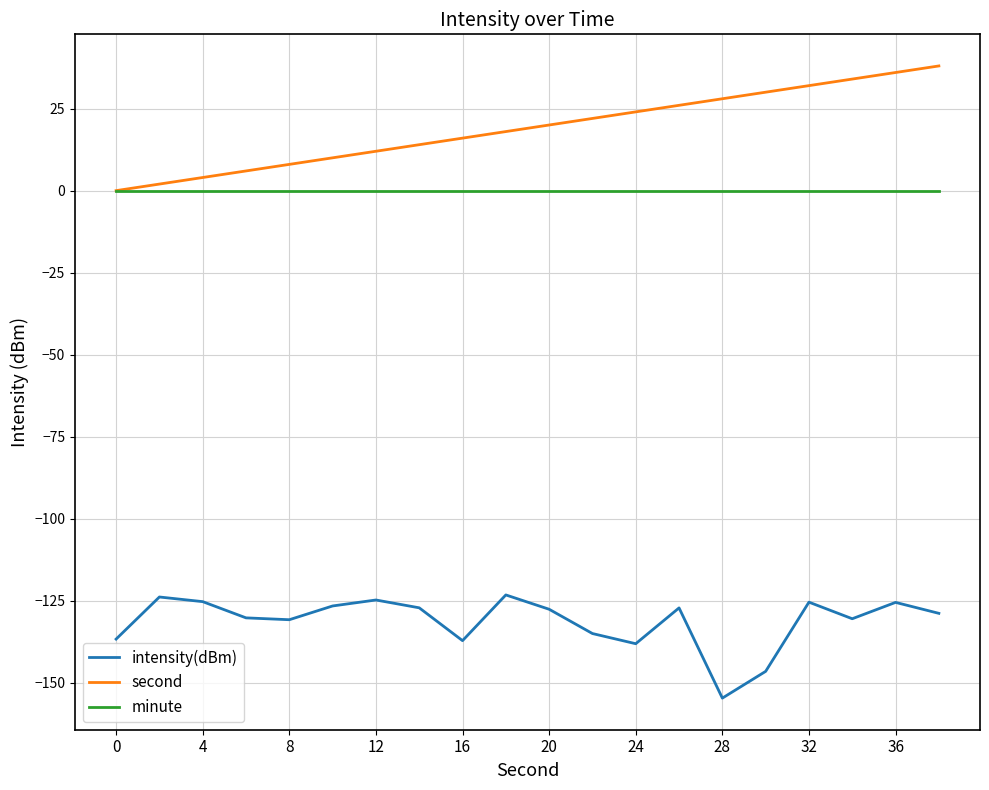

Rank the series by their maximum value, from highest to lowest.

second, minute, intensity(dBm)